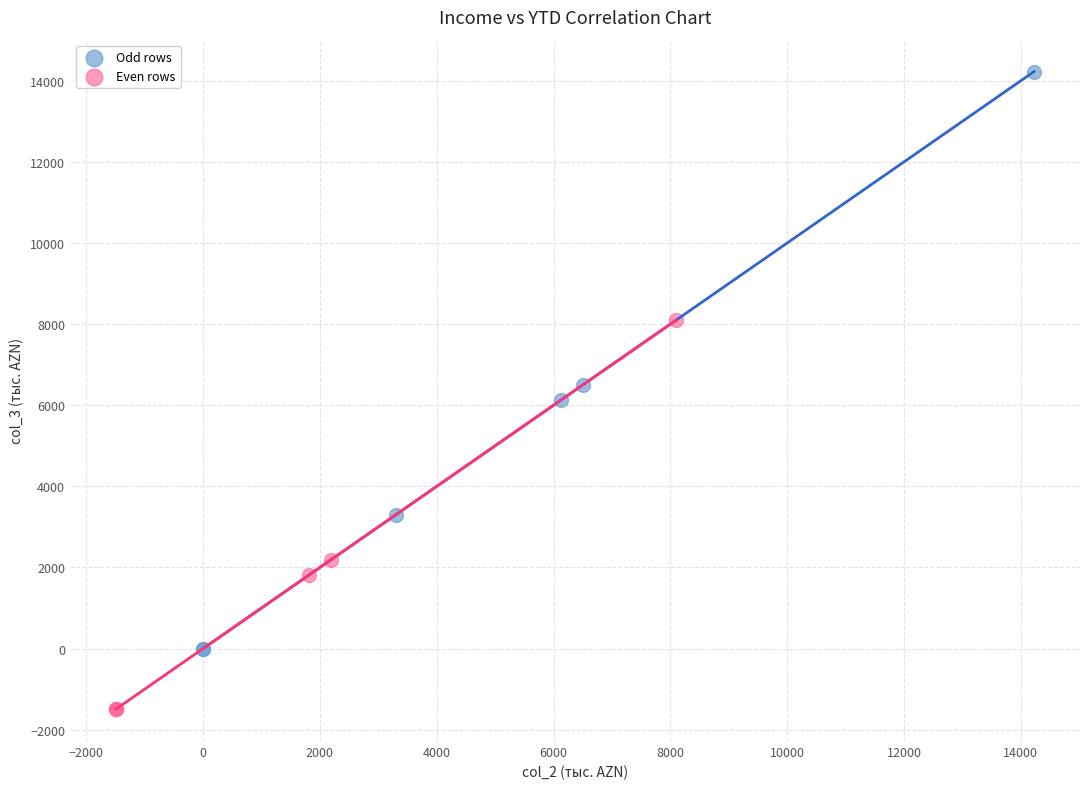

Which series reaches the minimum Y coordinate?

Even rows